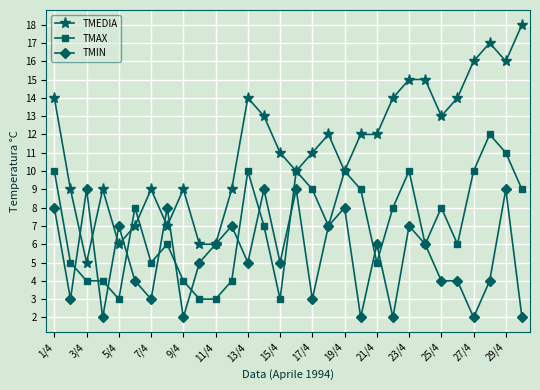

What is the value of the TMEDIA point at the 26th from the left?

14